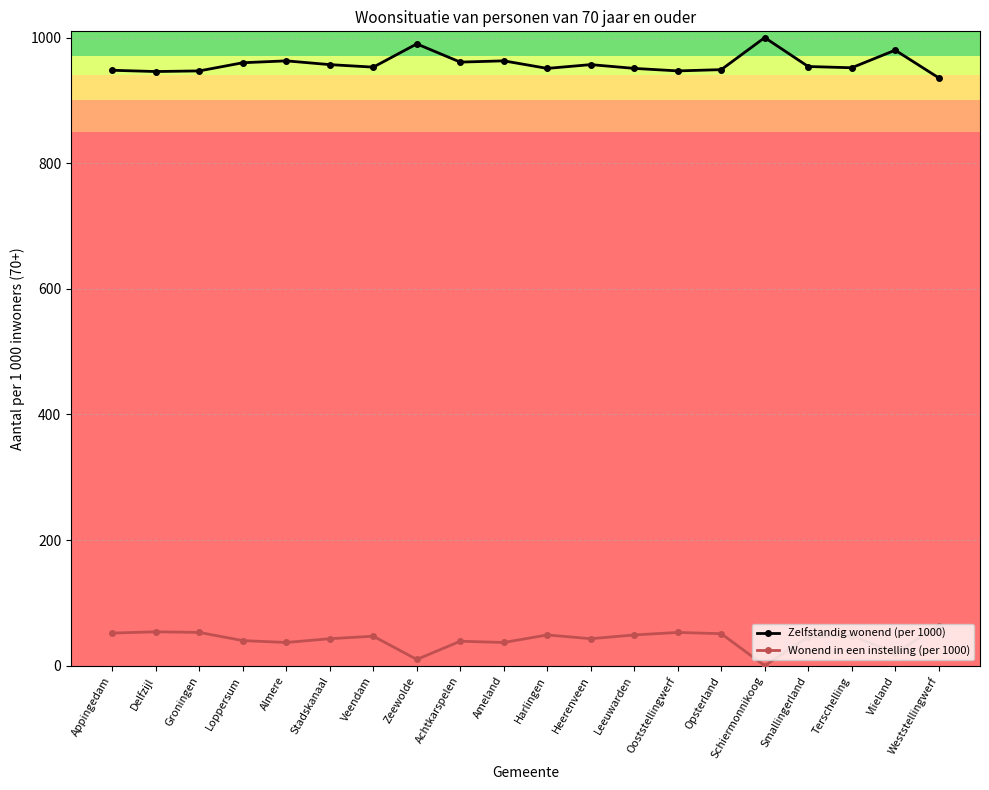

Is it true that Wonend in een instelling (per 1000) equals 85 at Ooststellingwerf?

False